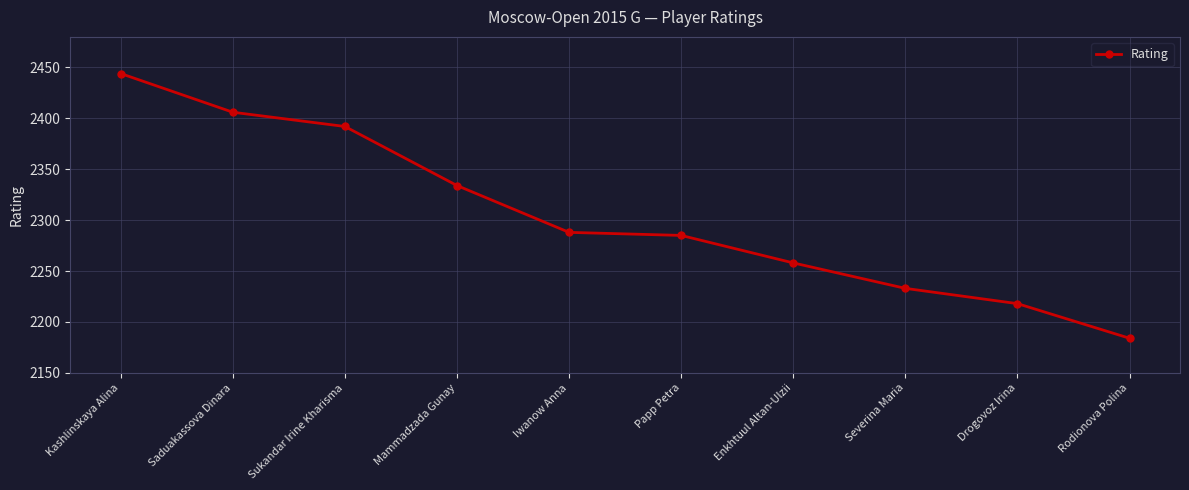

The chart shows a value of 2285 at Papp Petra. True or false?

True